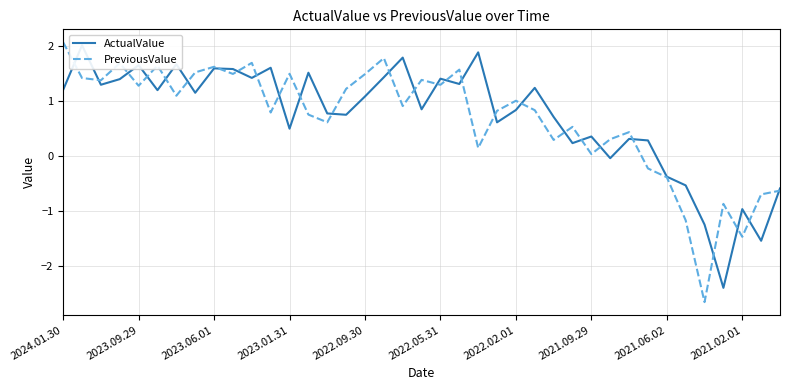

What is the minimum value for PreviousValue?

-2.7